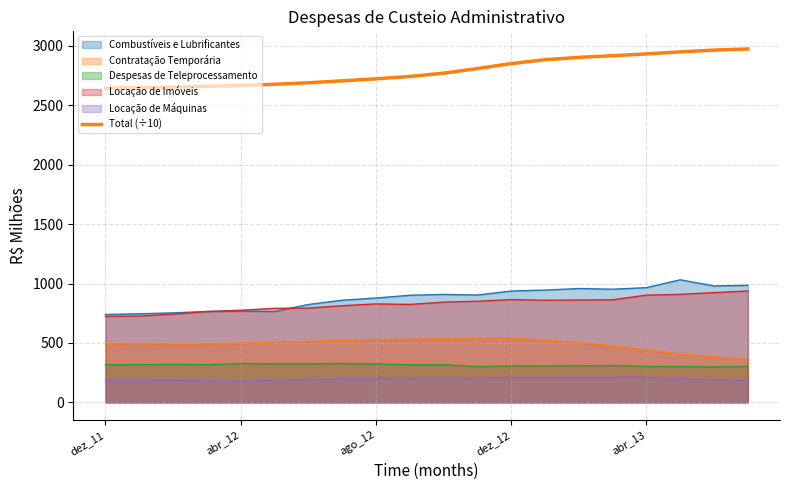

What is the greatest value displayed?

2973.4